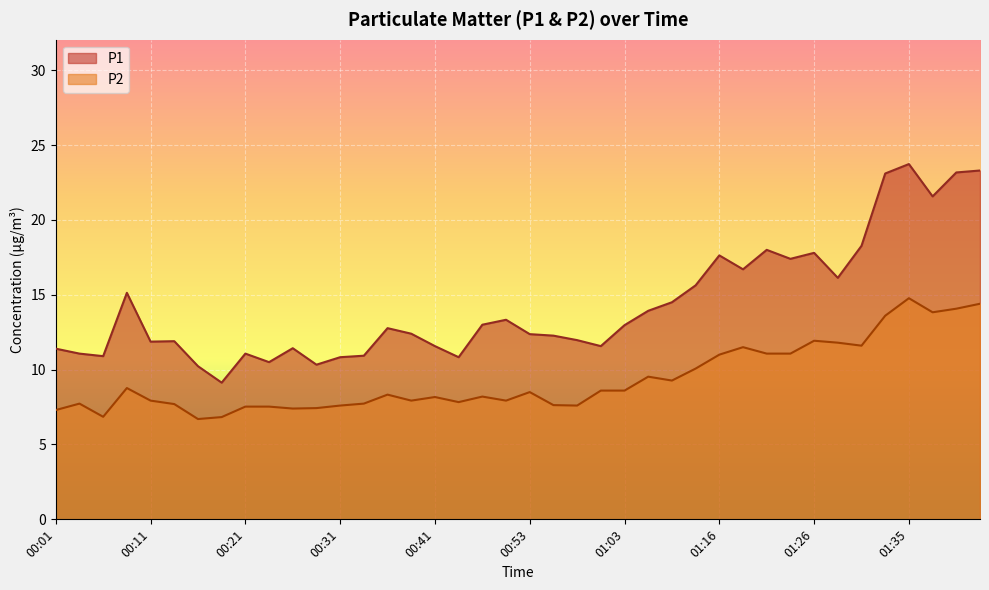

How many interior local peaks does the P1 series have?

10